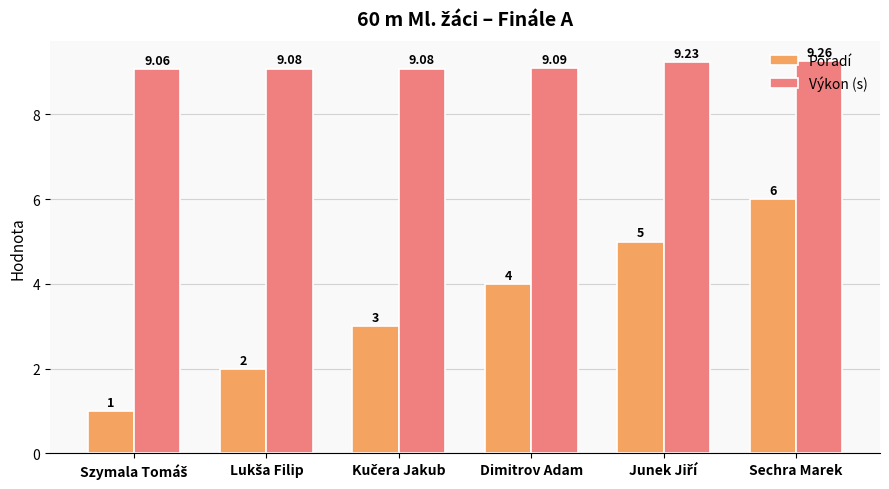

Which category has the highest value in the Výkon (s) series?

Sechra Marek